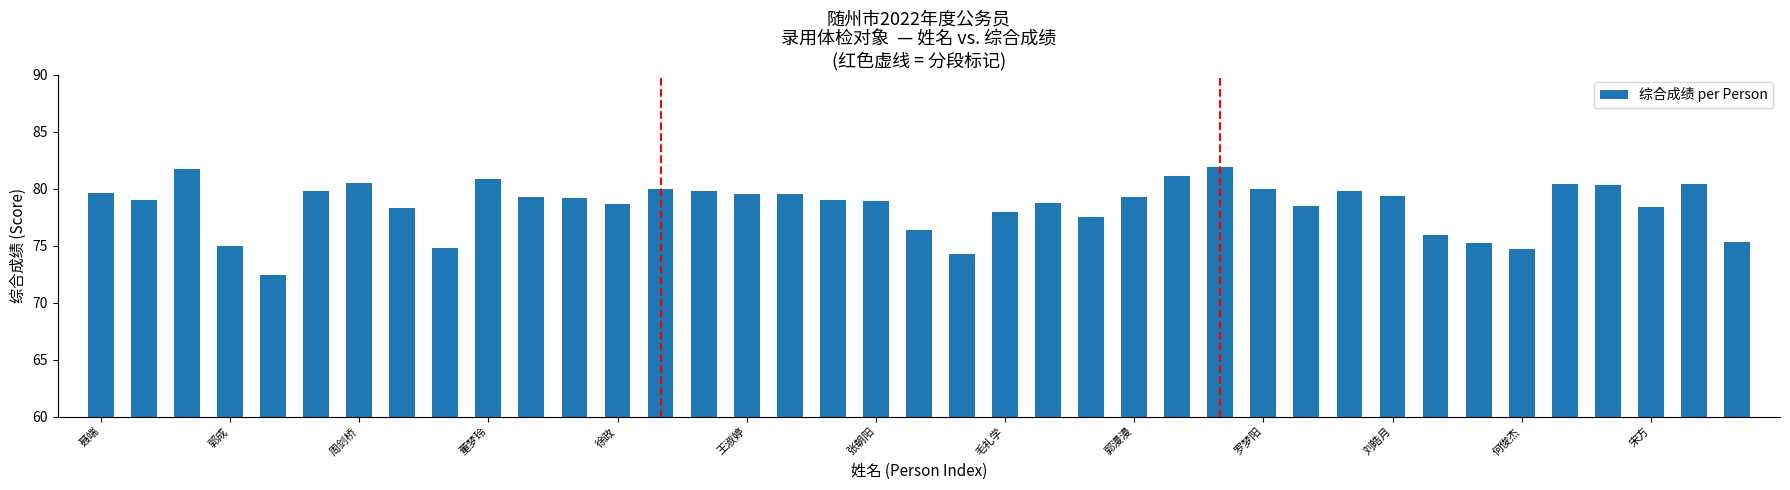

What is the greatest value displayed?

81.9